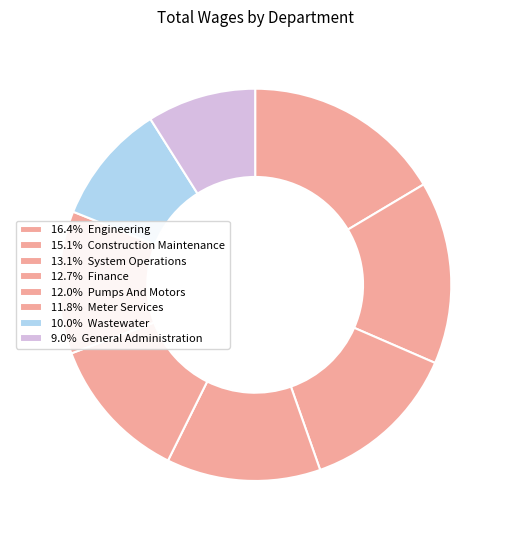

How many slices are in this pie chart?

8